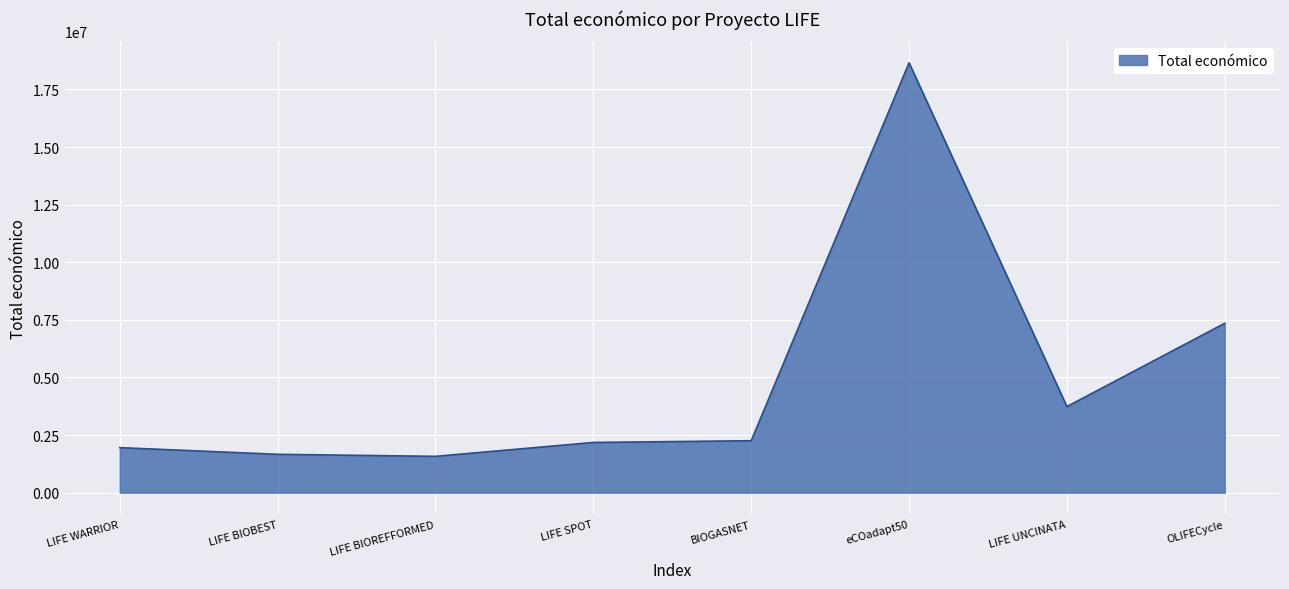

Does the chart display data point markers on the line(s)?

No